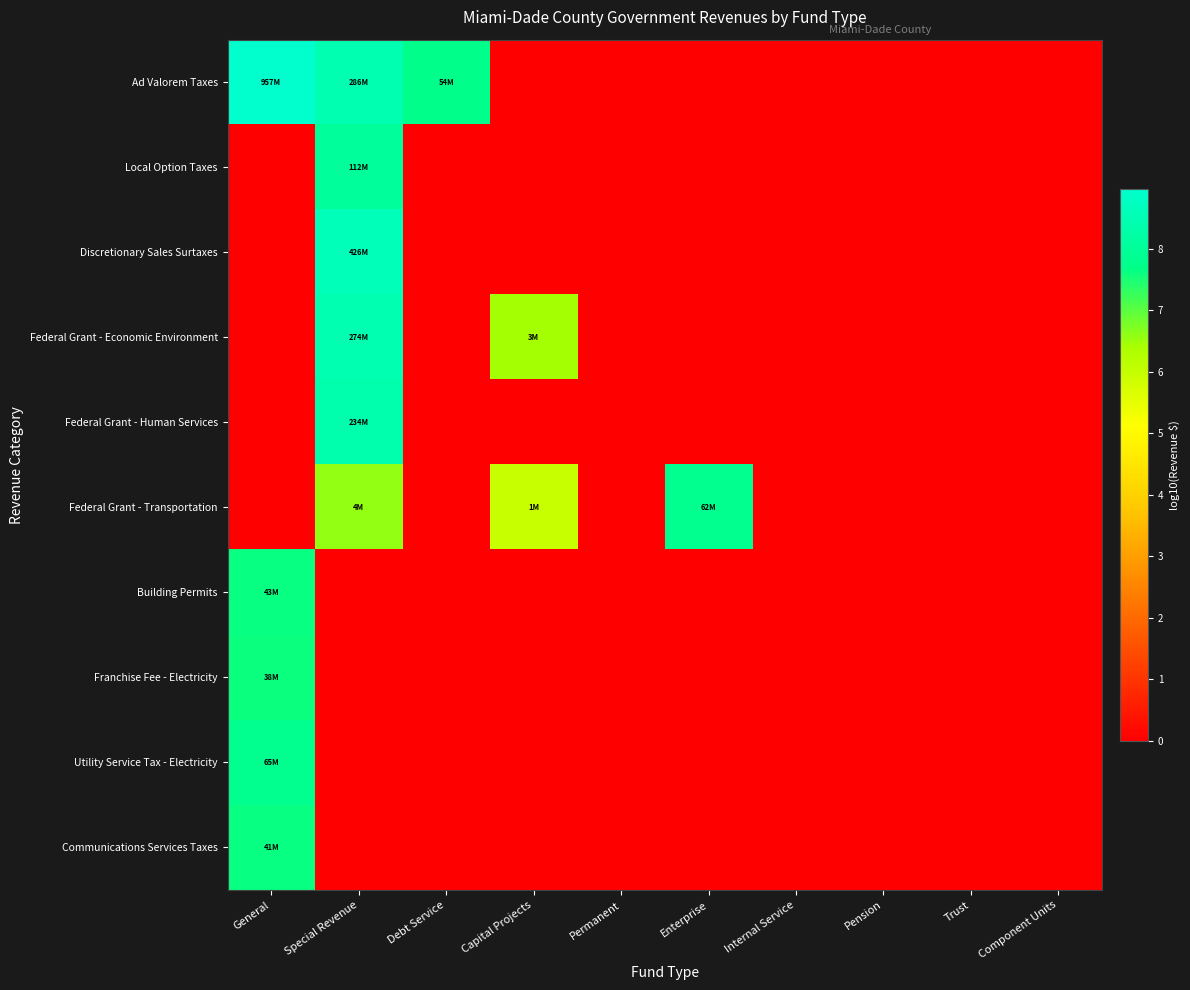

Rank the series by their maximum value, from highest to lowest.

Ad Valorem Taxes, Discretionary Sales Surtaxes, Federal Grant - Economic Environment, Federal Grant - Human Services, Local Option Taxes, Utility Service Tax - Electricity, Federal Grant - Transportation, Building Permits, Communications Services Taxes, Franchise Fee - Electricity